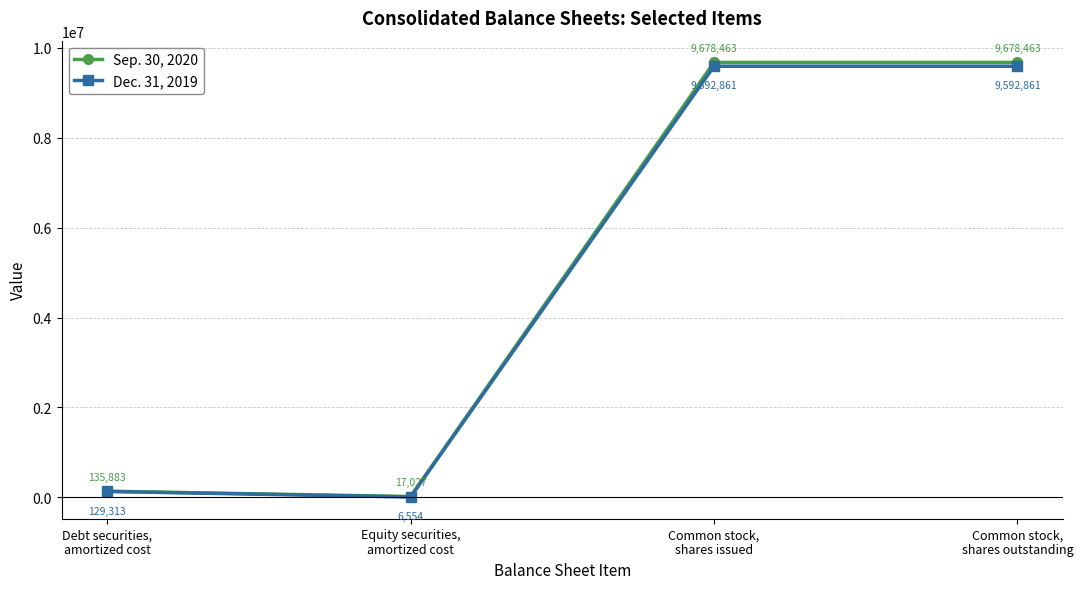

Reading left to right, transcribe all the data shown in this chart.

Sep. 30, 2020: 135883	17027	9678463	9678463
Dec. 31, 2019: 129313	6554	9592861	9592861